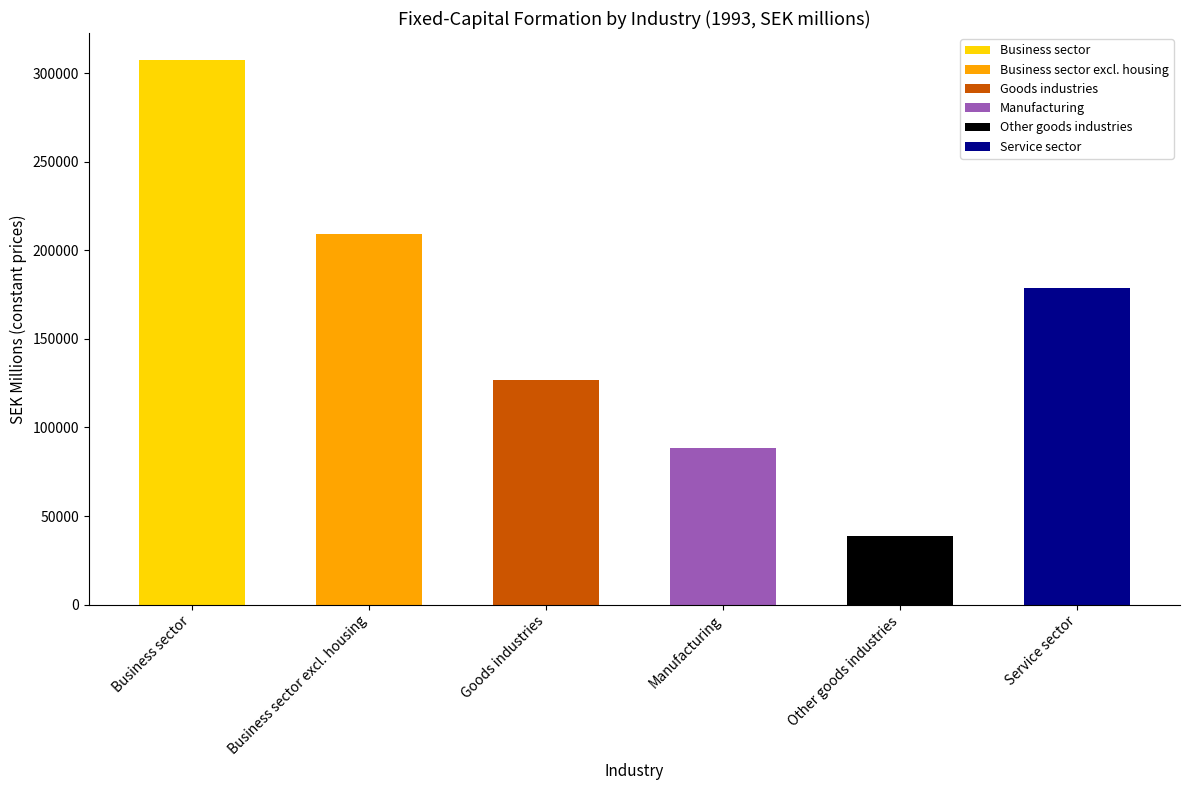

Which has a higher value, Service sector or Business sector?

Business sector